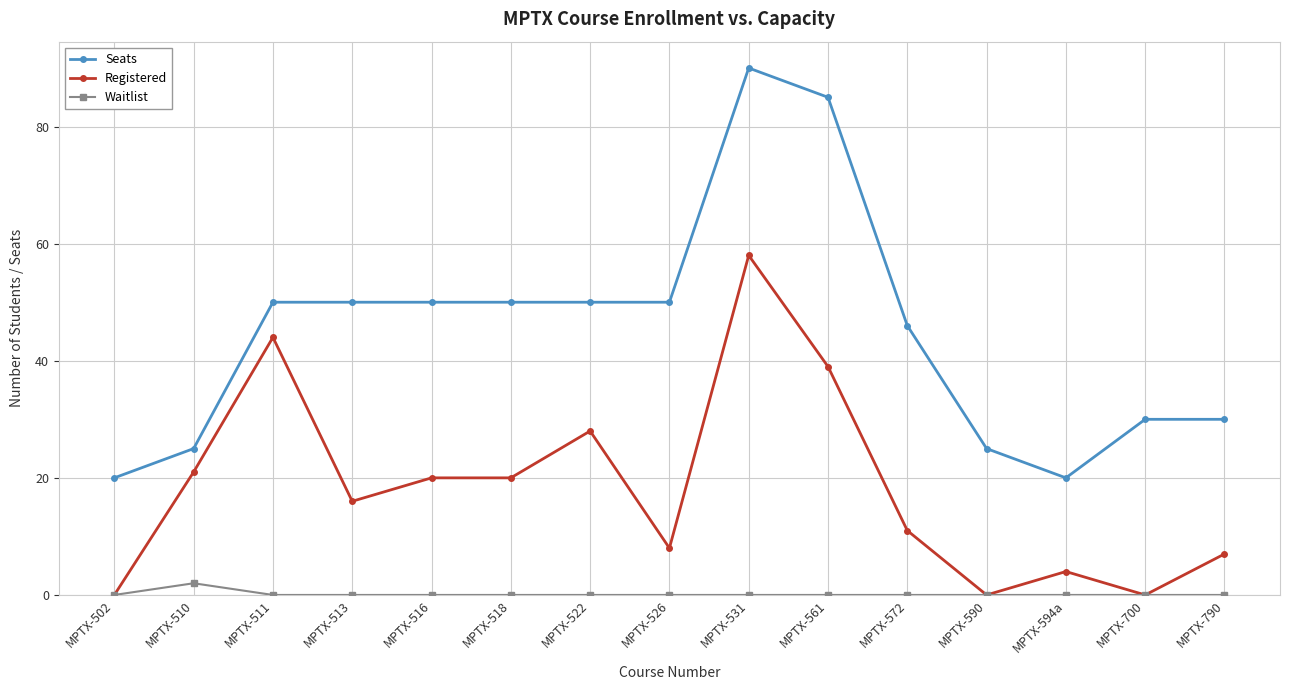

The value of Seats at MPTX-513 is 29. True or false?

False